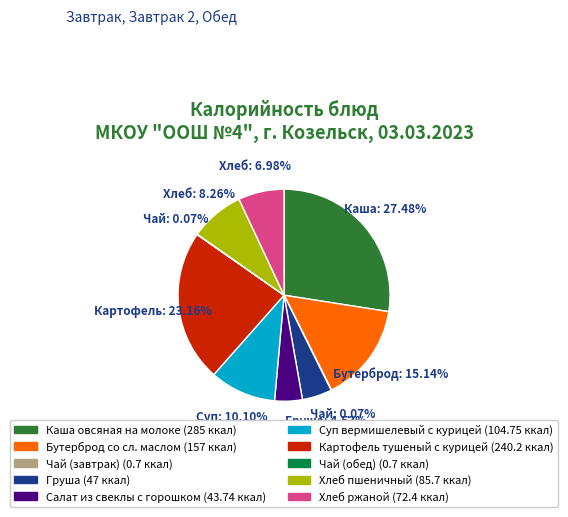

Does any single category account for the majority?

No